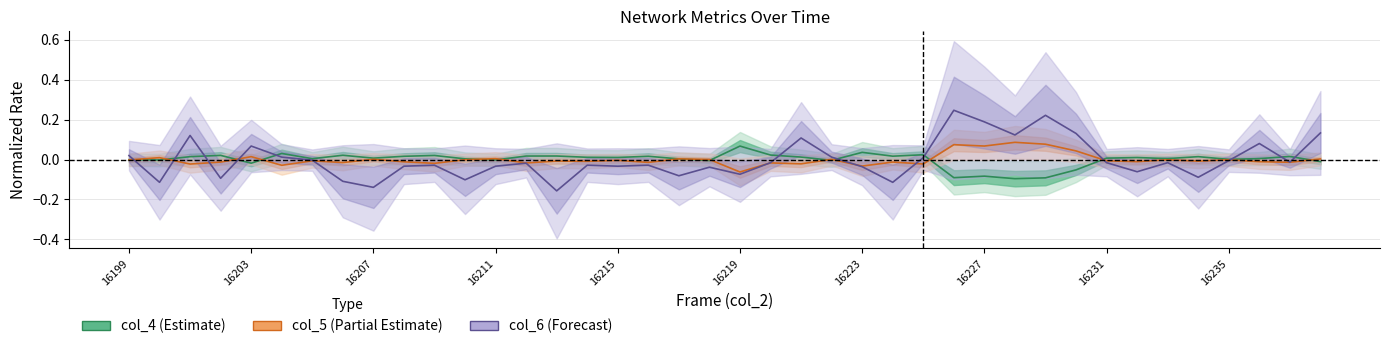

Reading right to left, transcribe all the data shown in this chart.

col_4: -0.0	0.0	0.0	0.0	0.0	0.0	0.0	0.0	-0.1	-0.1	-0.1	-0.1	-0.1	0.0	0.0	0.0	-0.0	0.0	0.0	0.1	-0.0	0.0	0.0	0.0	0.0	0.0	0.0	-0.0	0.0	0.0	0.0	0.0	0.0	0.0	0.0	-0.0	0.0	0.0	-0.0	-0.0
col_5: 0.0	-0.0	-0.0	-0.0	-0.0	-0.0	-0.0	-0.0	0.0	0.1	0.1	0.1	0.1	-0.0	-0.0	-0.0	0.0	-0.0	-0.0	-0.1	0.0	0.0	-0.0	-0.0	-0.0	-0.0	-0.0	0.0	-0.0	-0.0	-0.0	0.0	-0.0	-0.0	-0.0	0.0	-0.0	-0.0	0.0	-0.0
col_6: 0.1	-0.0	0.1	-0.0	-0.1	-0.0	-0.1	-0.0	0.1	0.2	0.1	0.2	0.2	0.0	-0.1	-0.0	0.0	0.1	-0.0	-0.1	-0.0	-0.1	-0.0	-0.0	-0.0	-0.2	-0.0	-0.0	-0.1	-0.0	-0.0	-0.1	-0.1	-0.0	0.0	0.1	-0.1	0.1	-0.1	0.0